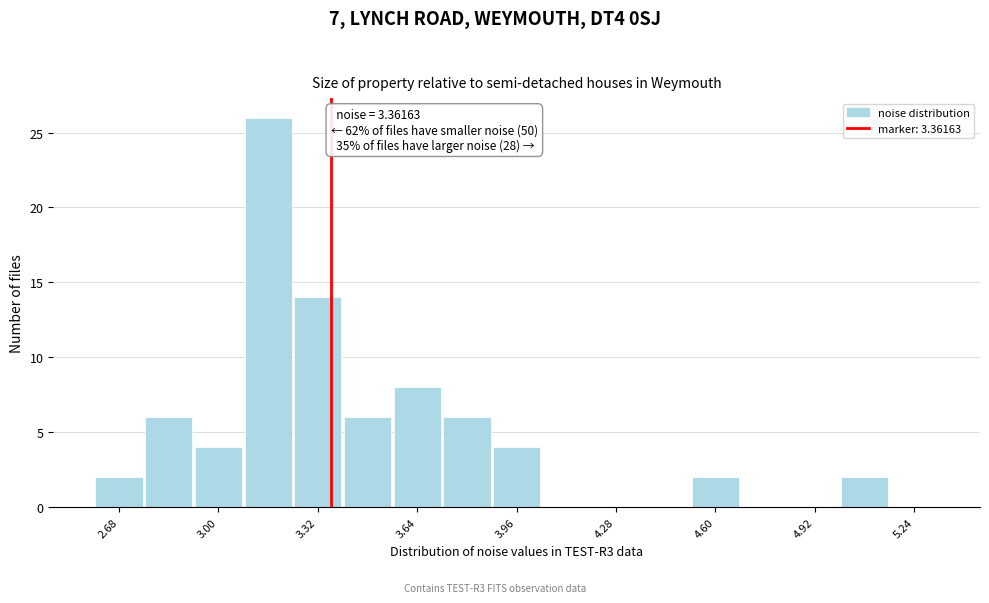

Around what value on the x-axis is the tallest bar? Give the approximate position of its centre, as read against the axis.

3.15